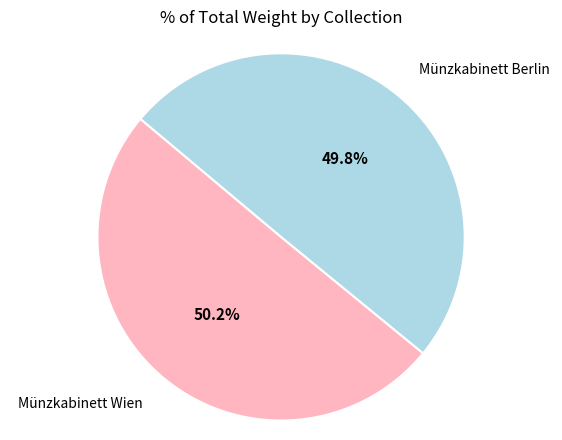

Is there a majority slice in this chart?

Yes